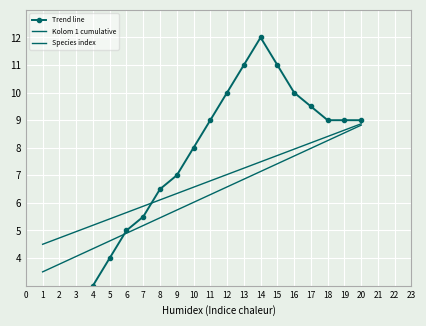

Which series has the largest total across all categories?

Trend line